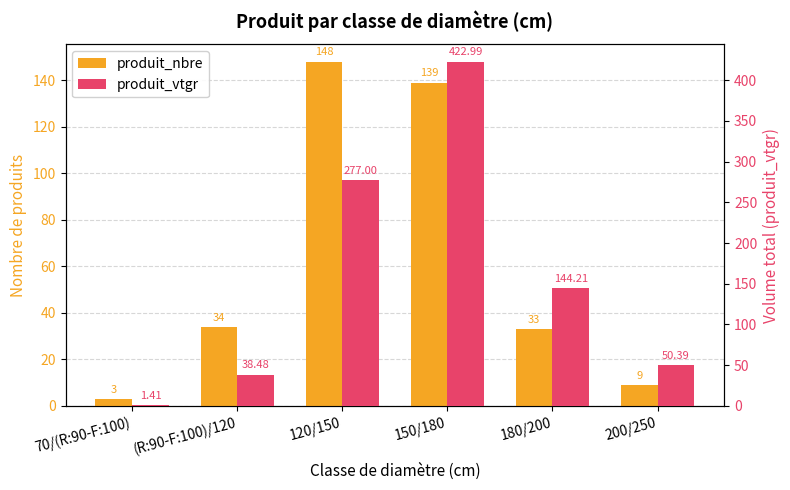

How many groups of bars are there?

6